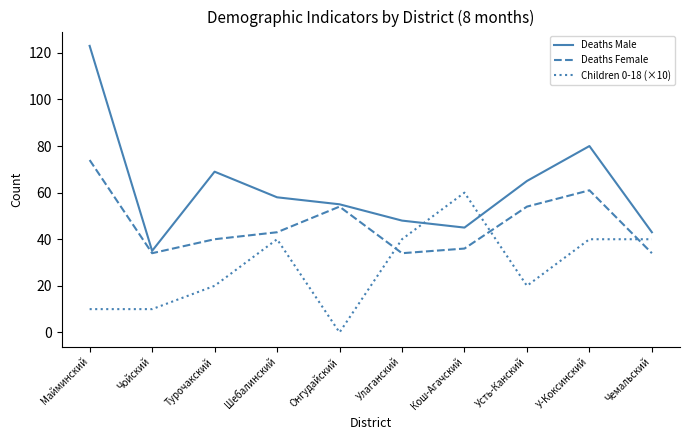

What is the total value across all series at Чойский?

79